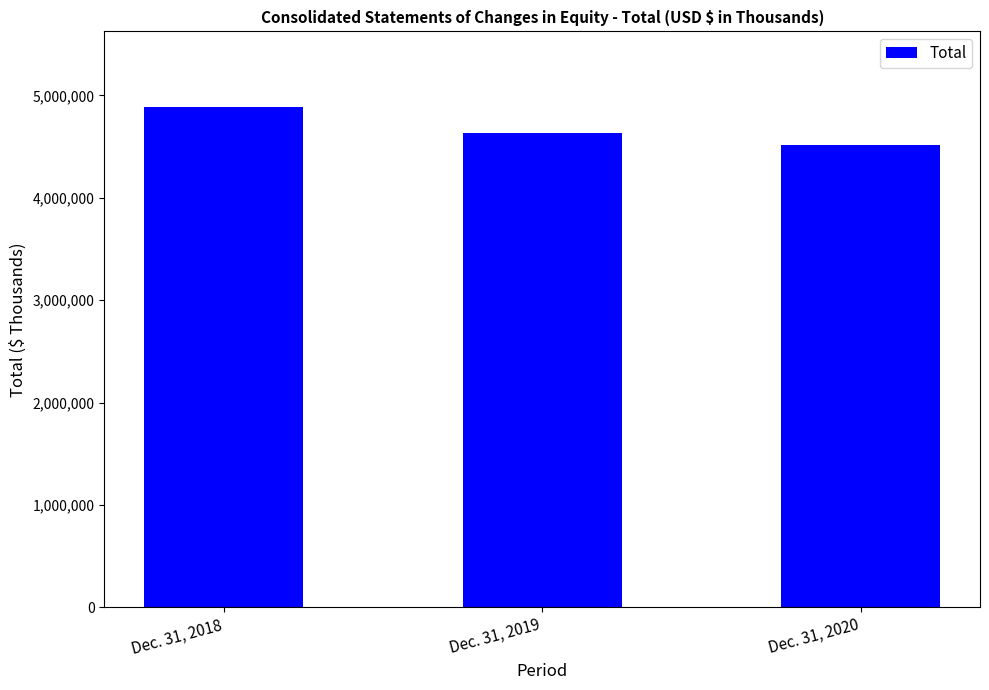

Does the chart contain any negative values?

No